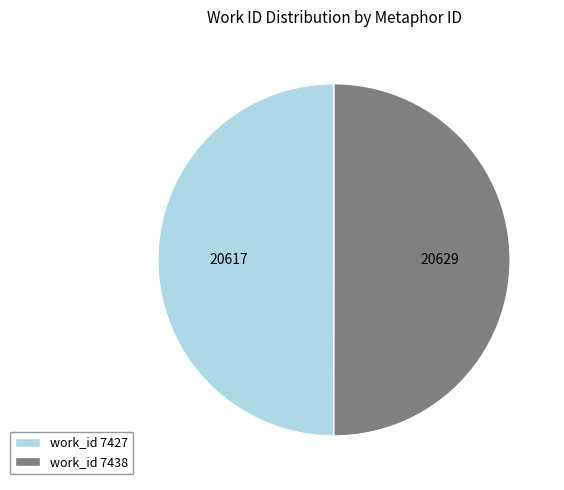

Count the number of slices in the pie.

2